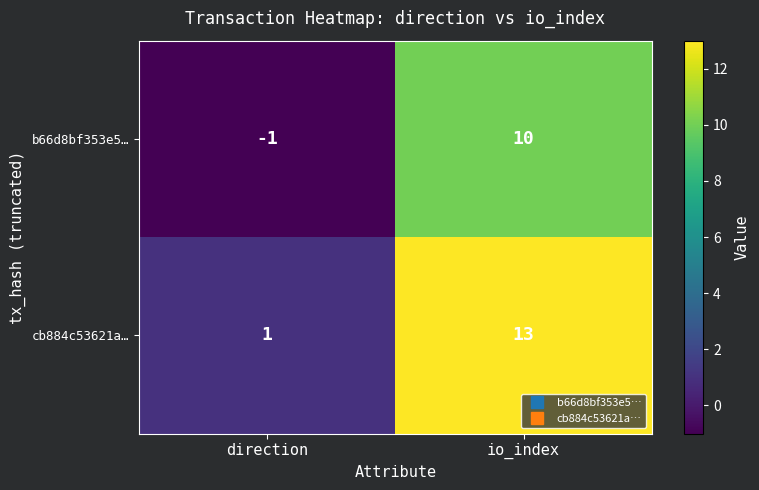

How many categories are shown in the chart?

2